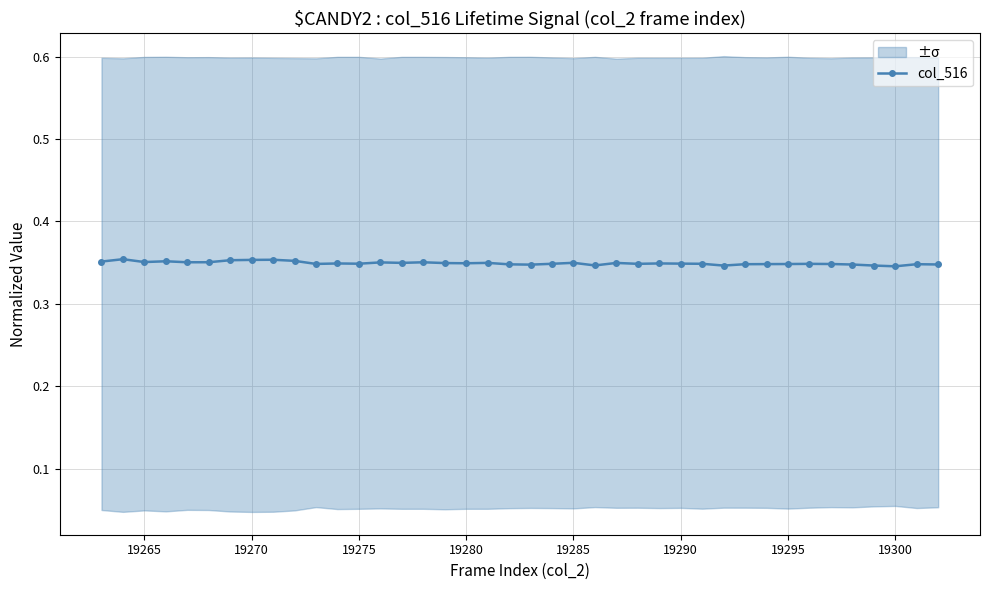

True or false: col_516 has more than 2 points higher than both neighbors.

True